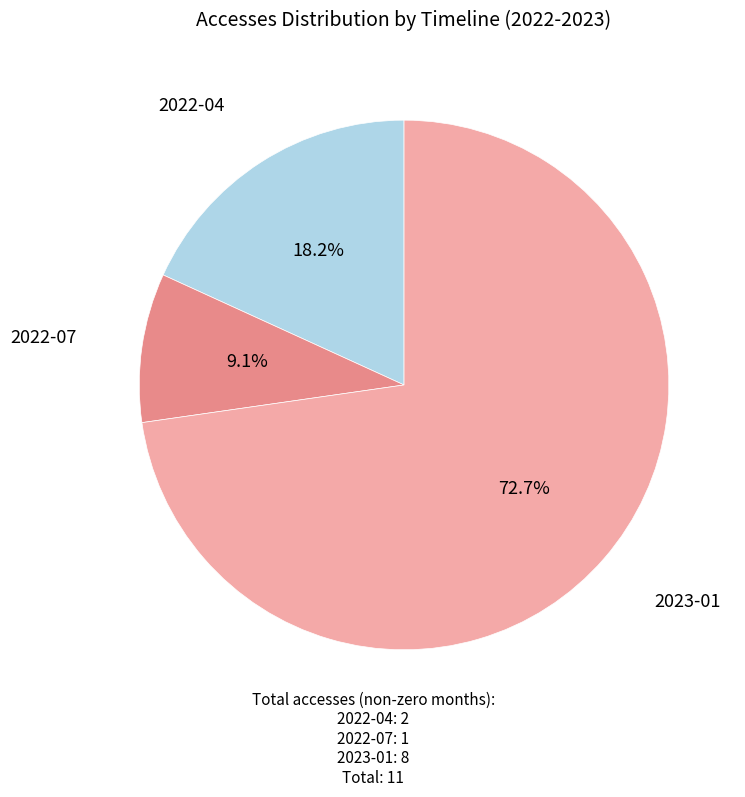

Is there any slice that represents more than half of the pie?

Yes